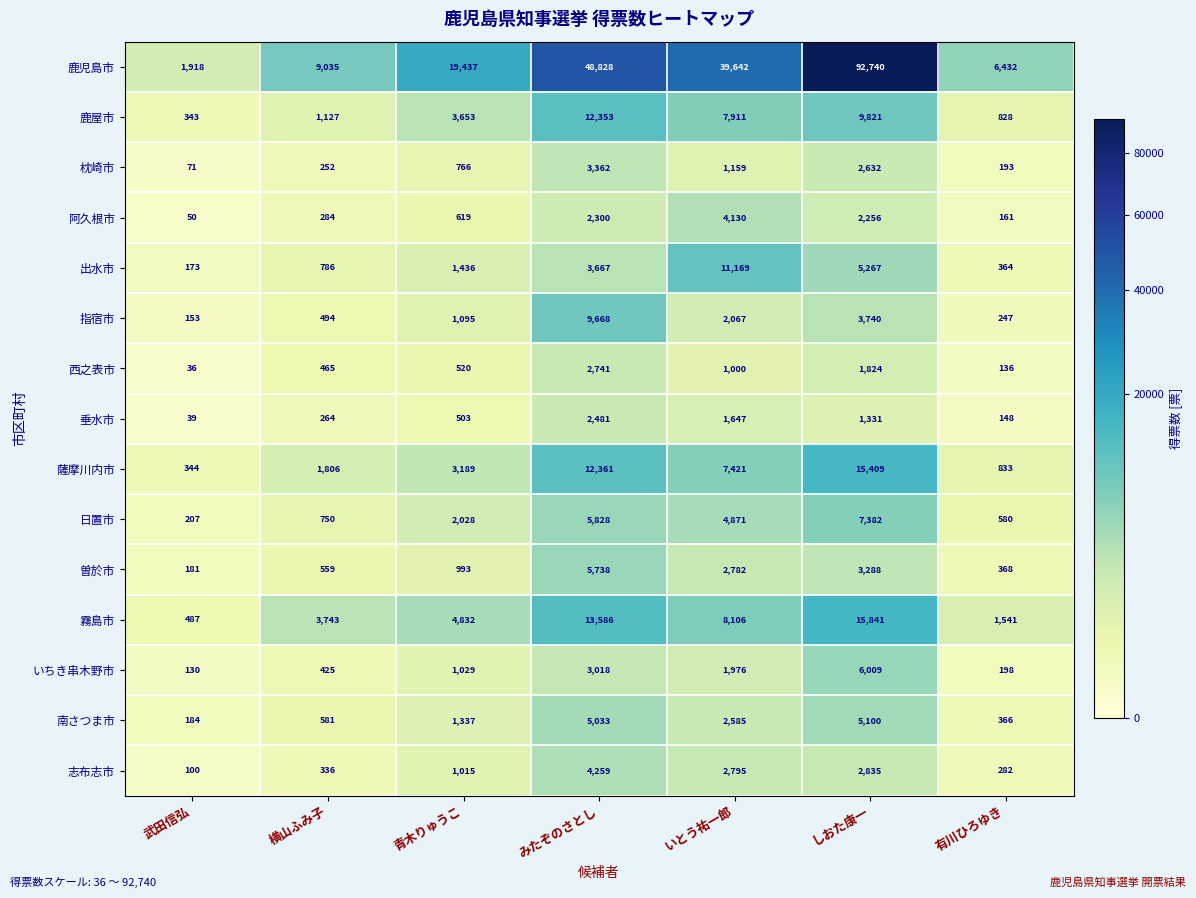

What is the difference between the 薩摩川内市 values at 有川ひろゆき and みたぞのさとし?

11528